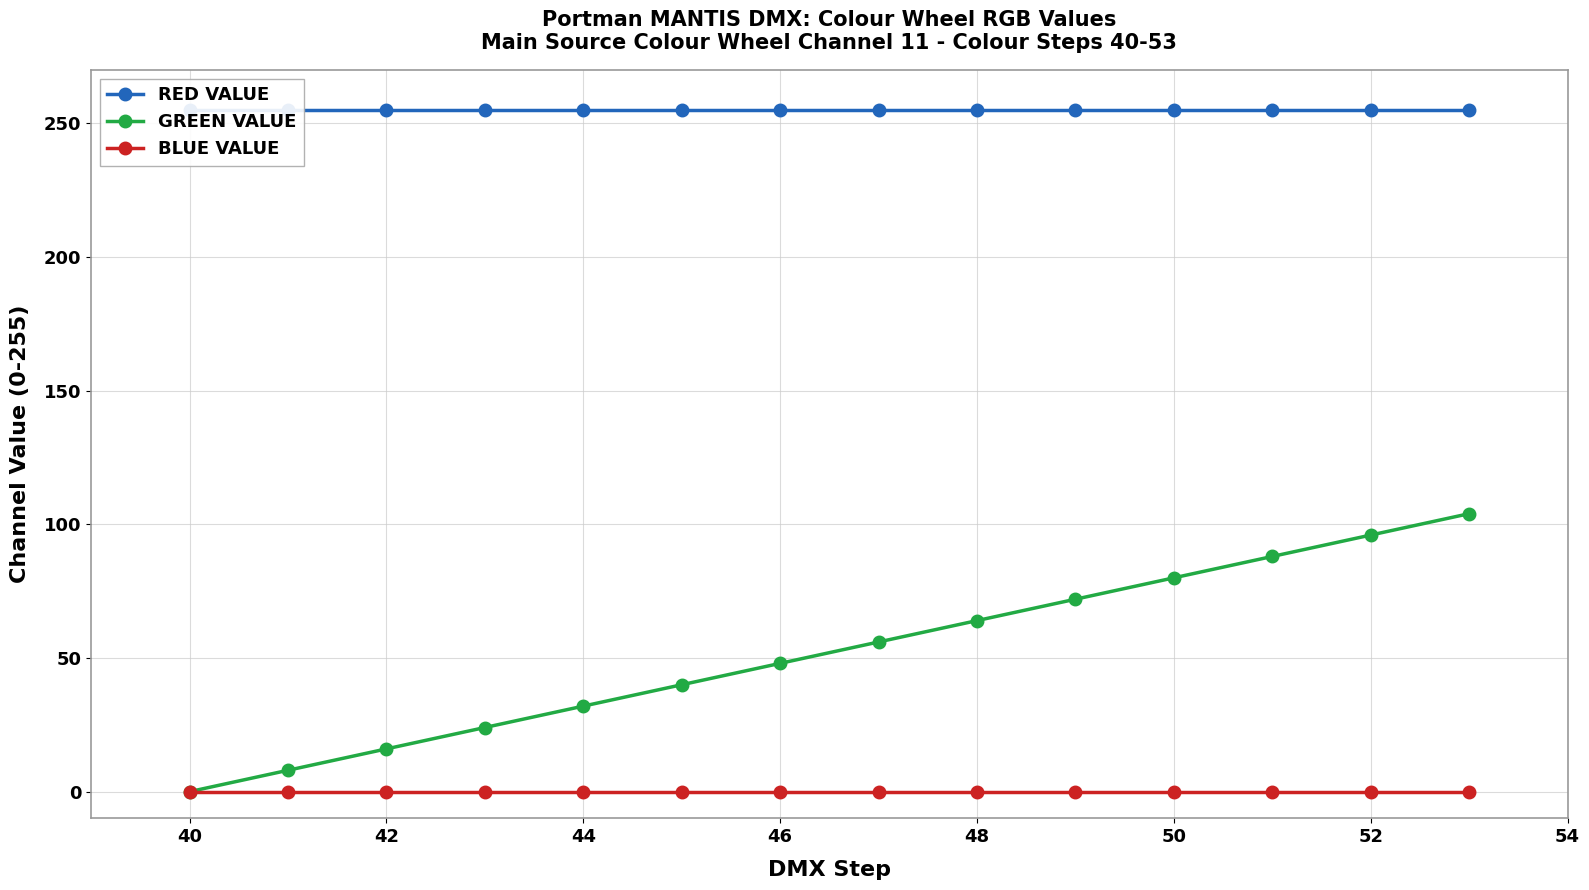

Does the chart have visible grid lines?

Yes